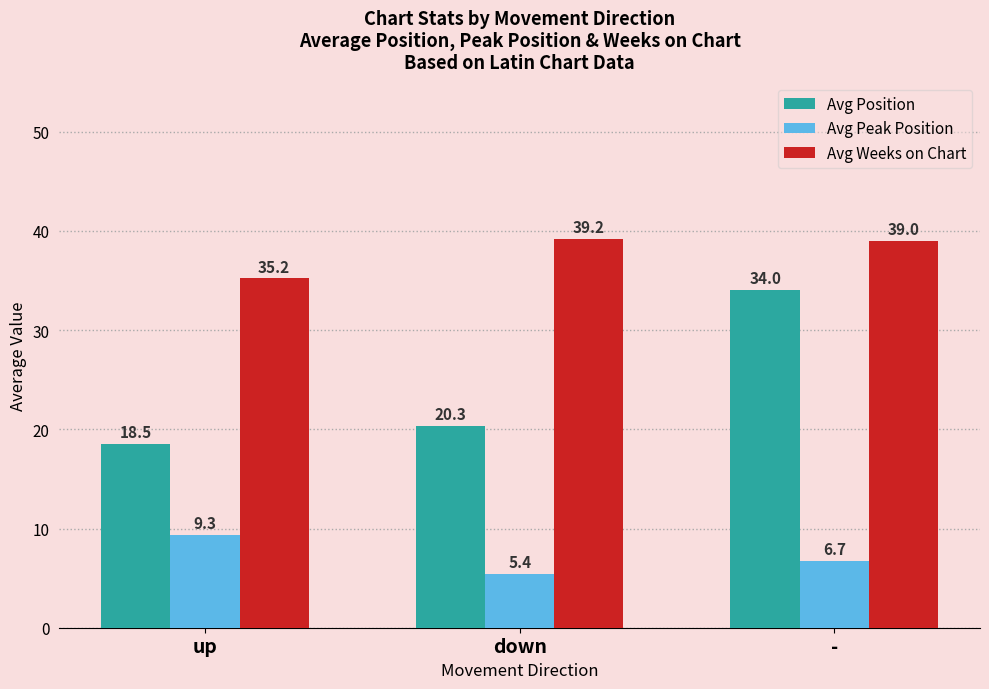

Which category has the highest value across all series?

down